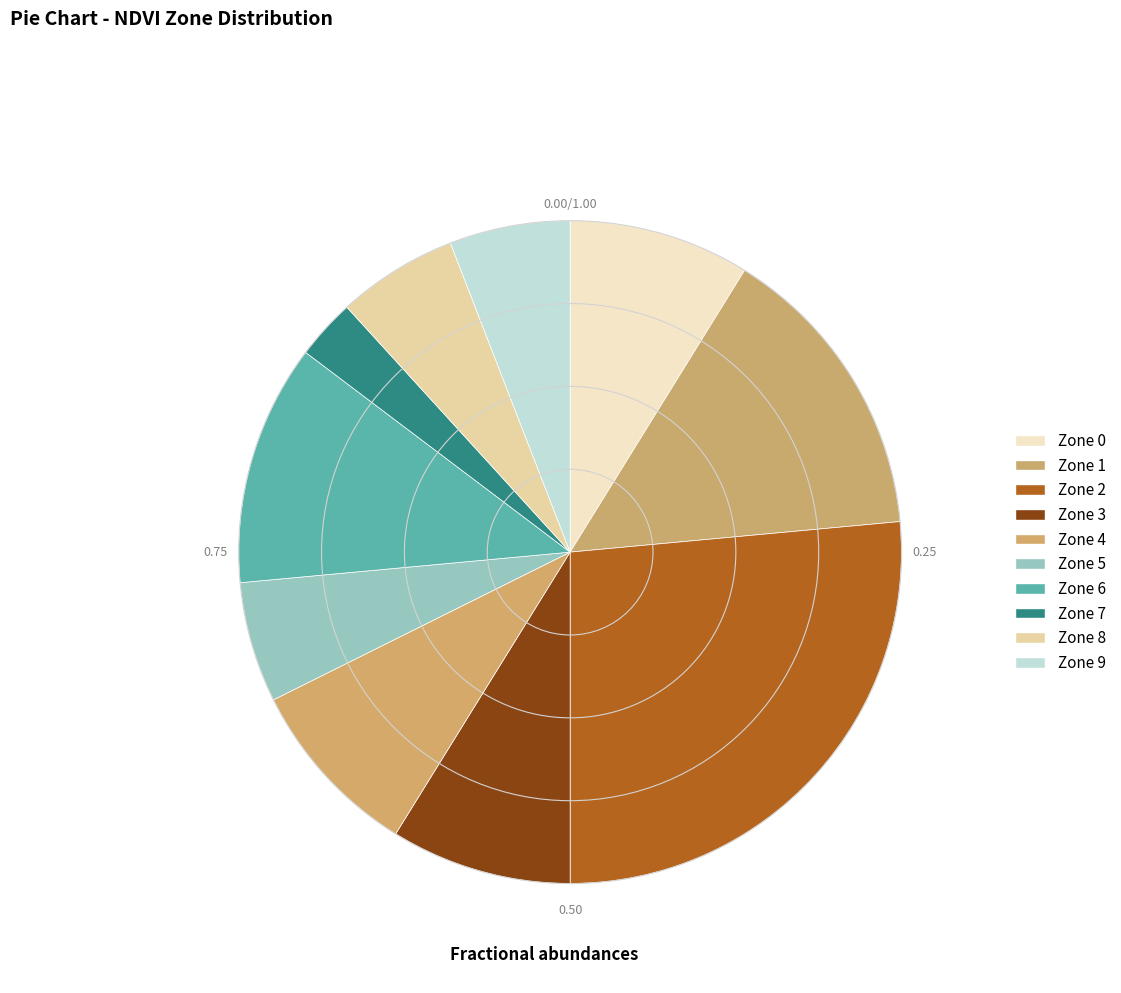

To the nearest percent, what is the average slice percentage?

10%